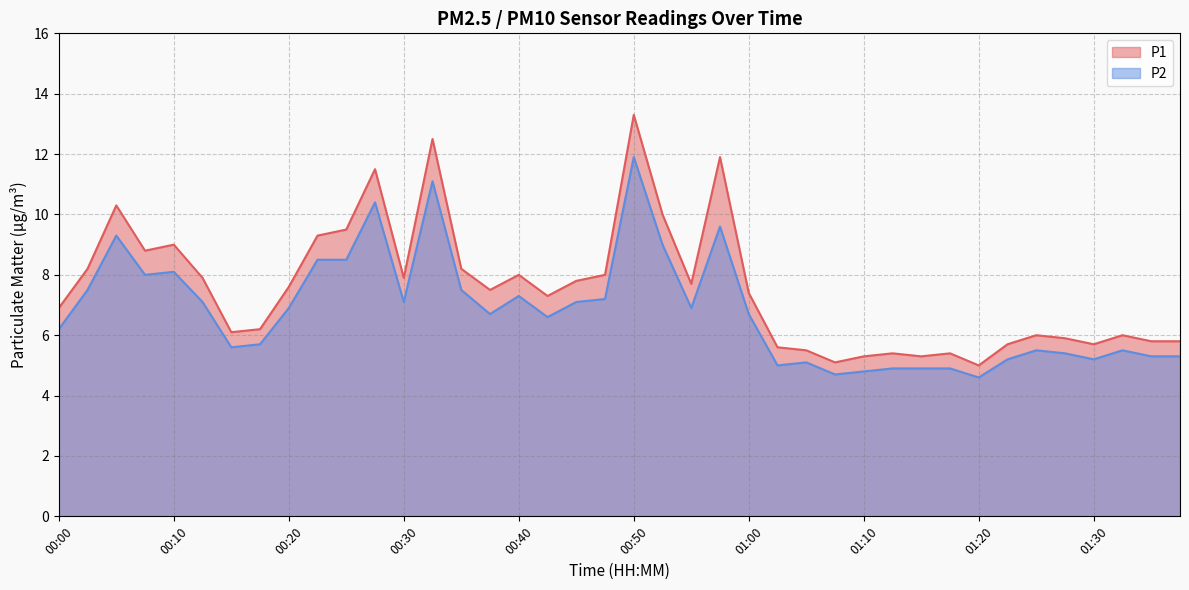

What is the difference between the highest and lowest values at 00:42?

0.7